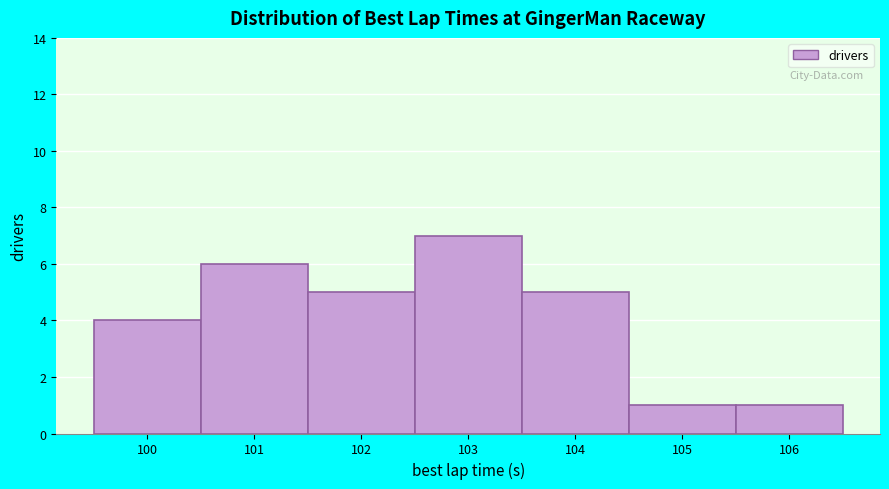

Reading left to right, extract all data points from this chart.

4	6	5	7	5	1	1